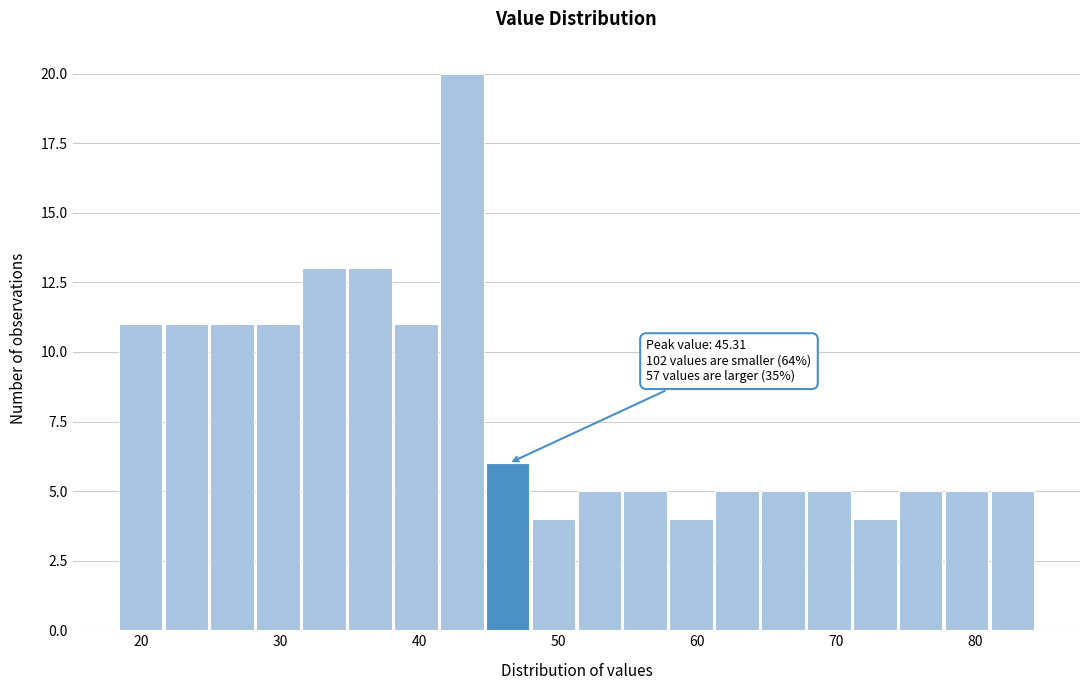

Around what value on the x-axis is the tallest bar? Give the approximate position of its centre, as read against the axis.

43